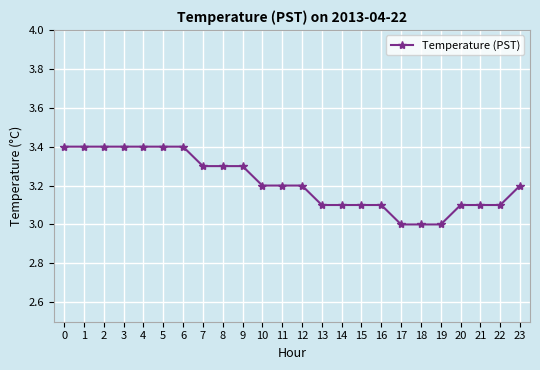

What is the difference between the maximum and second lowest values?

0.4